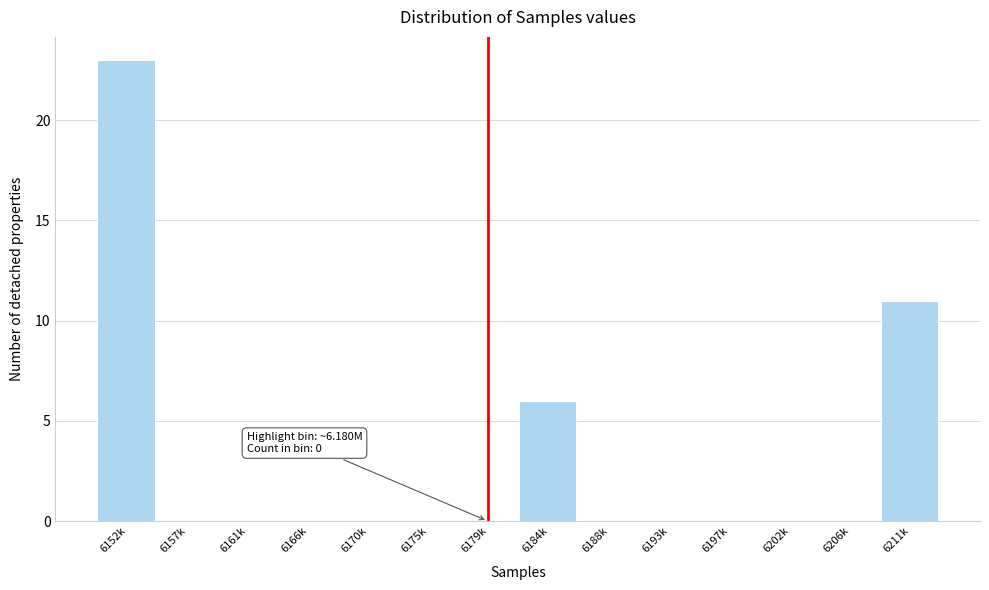

Reading left to right, what are all the values shown in this chart?

6152k=23	6157k=0	6161k=0	6166k=0	6170k=0	6175k=0	6179k=0	6184k=6	6188k=0	6193k=0	6197k=0	6202k=0	6206k=0	6211k=11